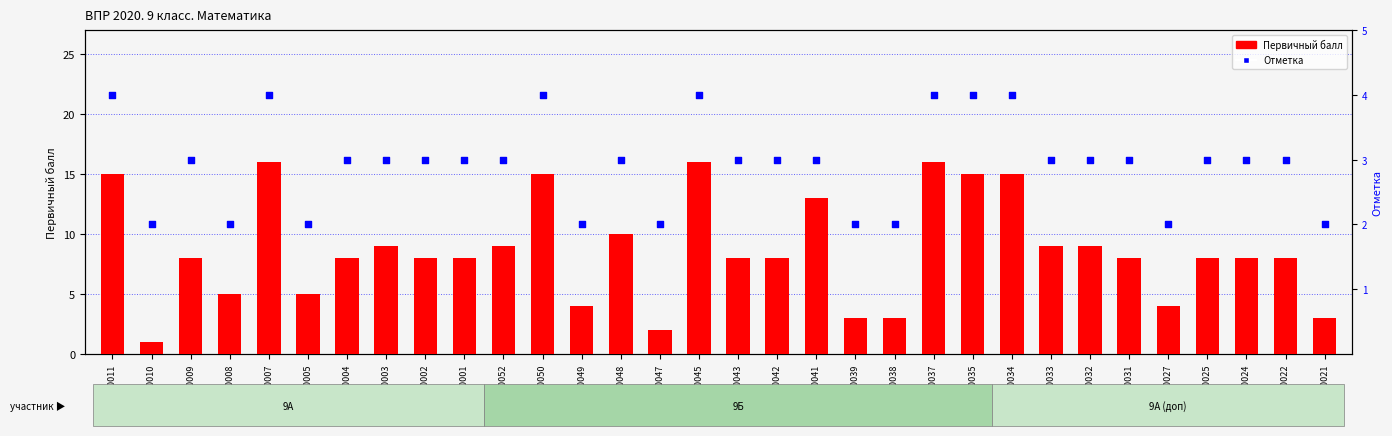

Which series contains the lowest Y value?

Первичный балл